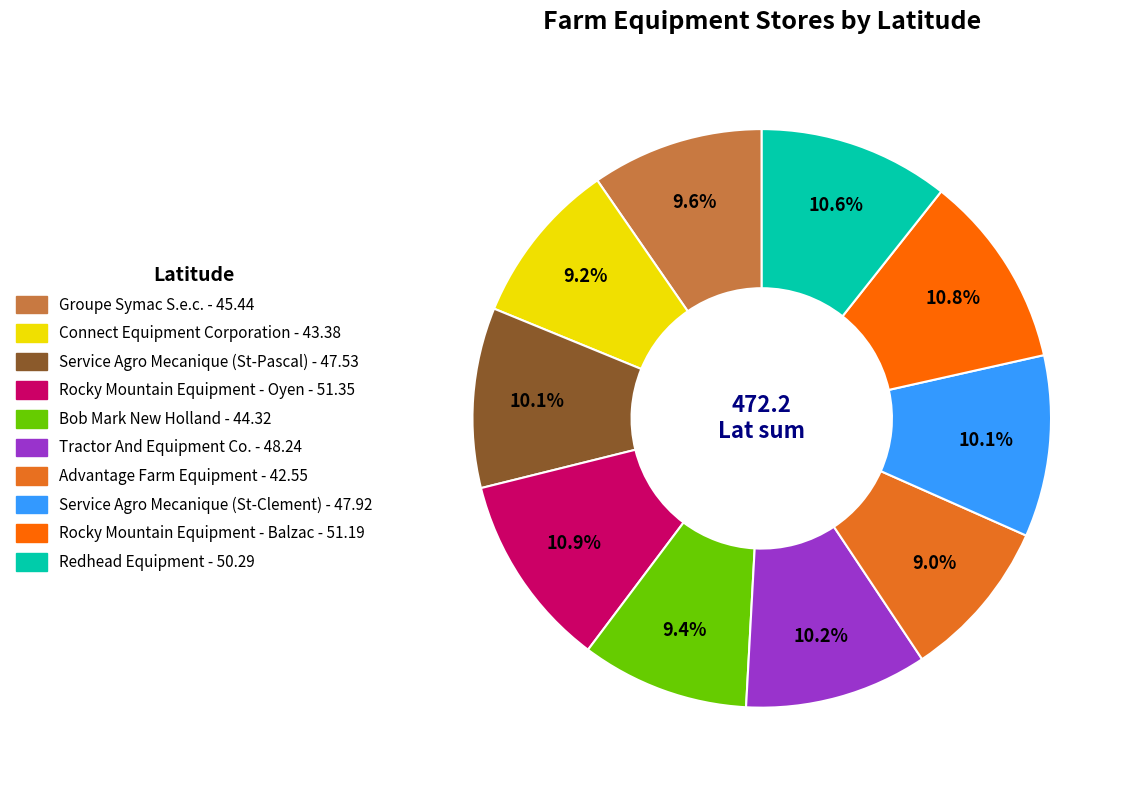

Is there any slice that represents more than half of the pie?

No